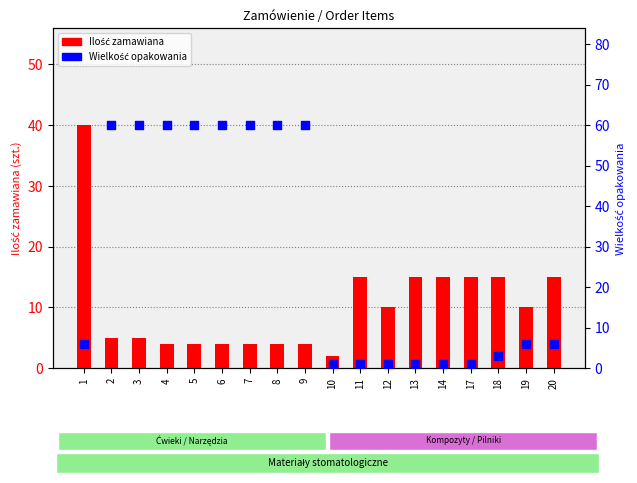

At how many categories does at least one series exceed 35?

9